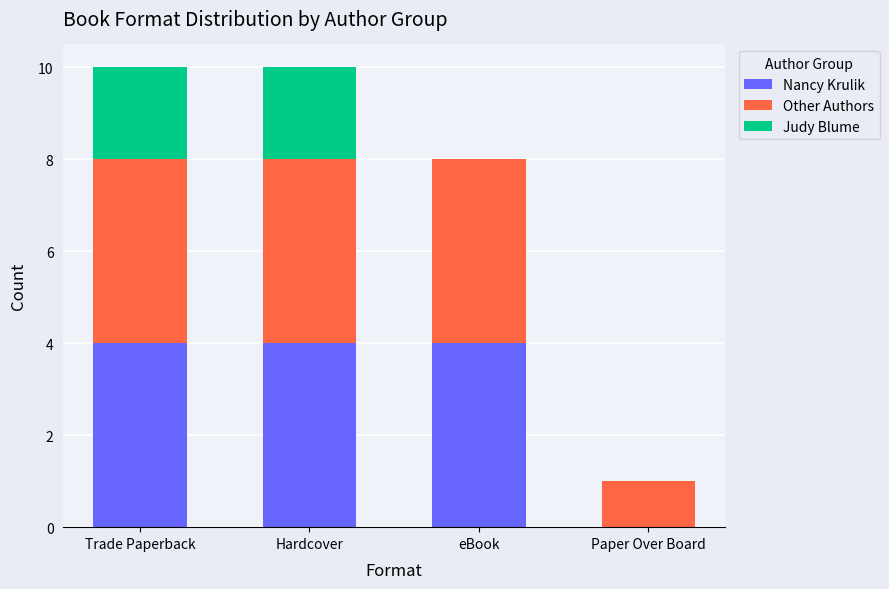

The Nancy Krulik series shows 0 at Paper Over Board. True or false?

True